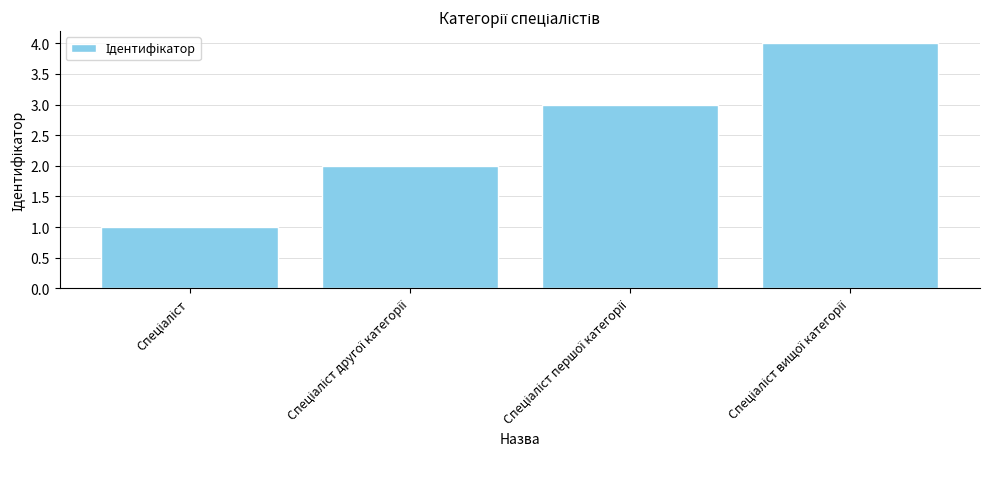

What is the maximum value shown in the chart?

4